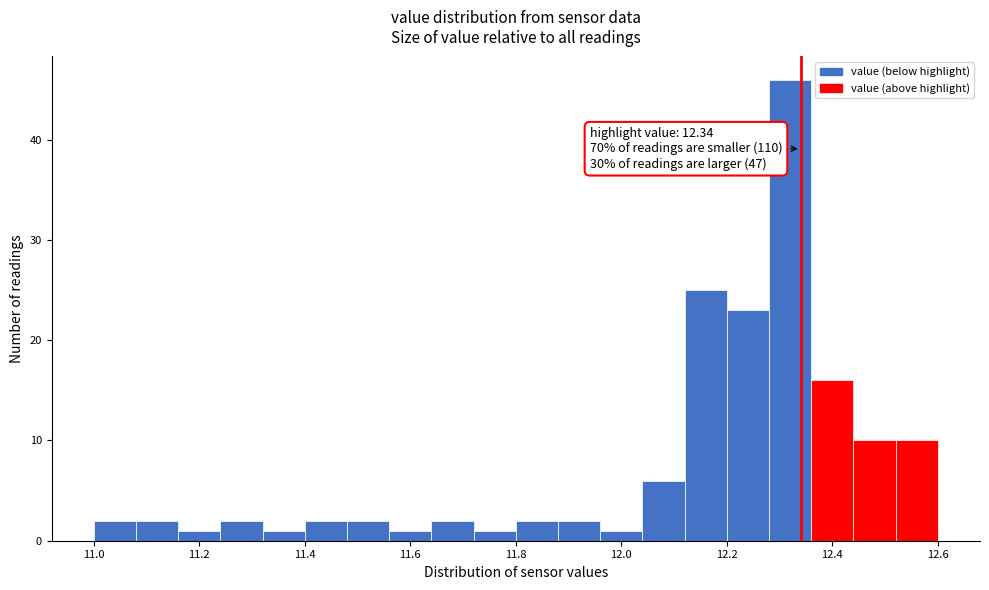

Over which range of the x-axis is the bar tallest?

12.28 to 12.36